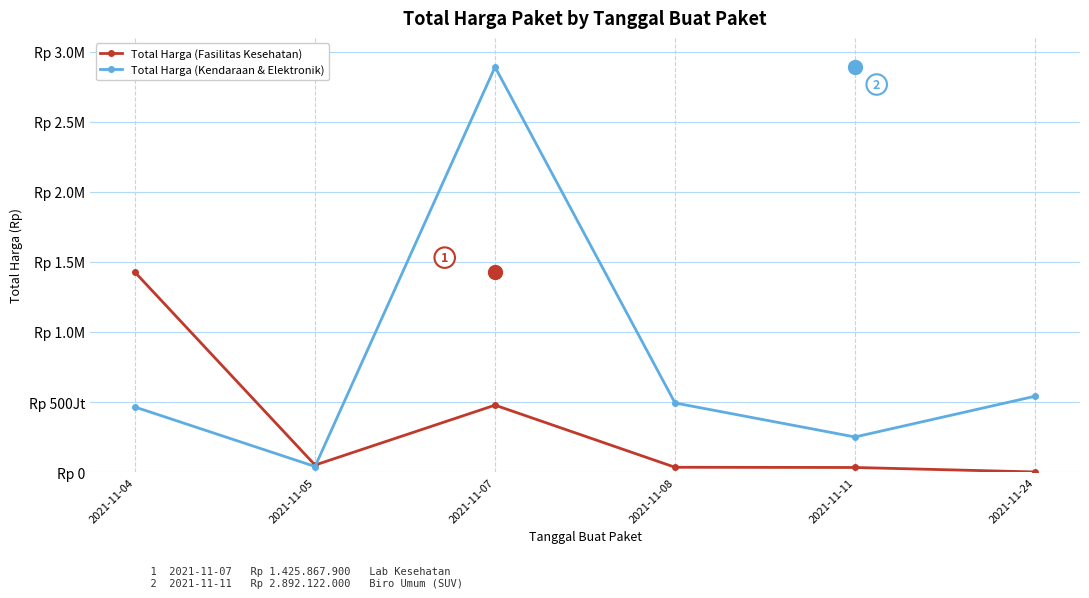

Reading left to right, list all the values displayed in this chart.

Total Harga (Fasilitas Kesehatan): 1425867900	49730040	477600000	34000000	32441200	577875
Total Harga (Kendaraan & Elektronik): 464002100	39440000	2892122000	493000000	250350000	541071000